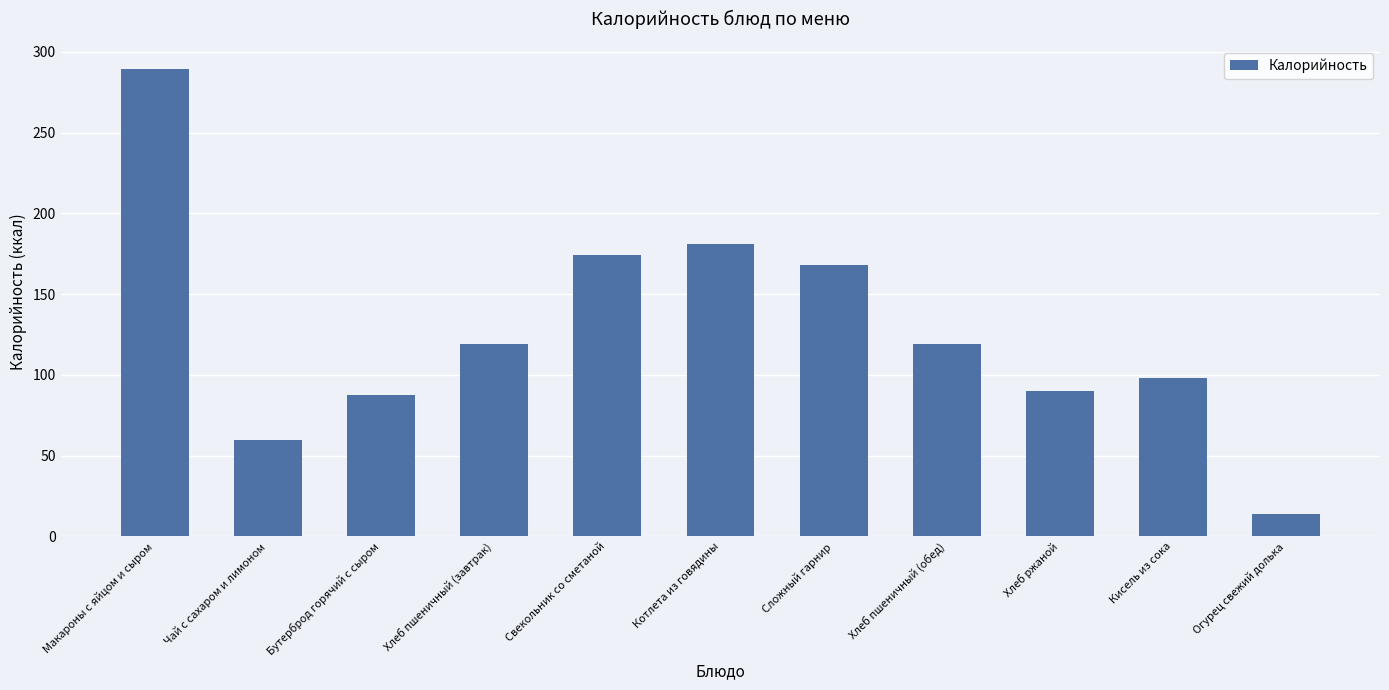

Reading left to right, transcribe all the data shown in this chart.

289.2	60.0	87.5	119.0	174.0	181.2	168.0	119.0	90.0	98.0	14.0